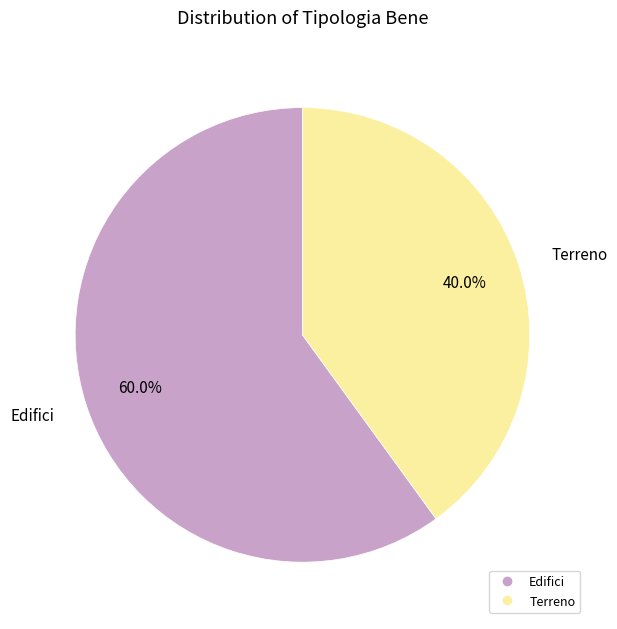

To the nearest percent, what is the average slice percentage?

50%